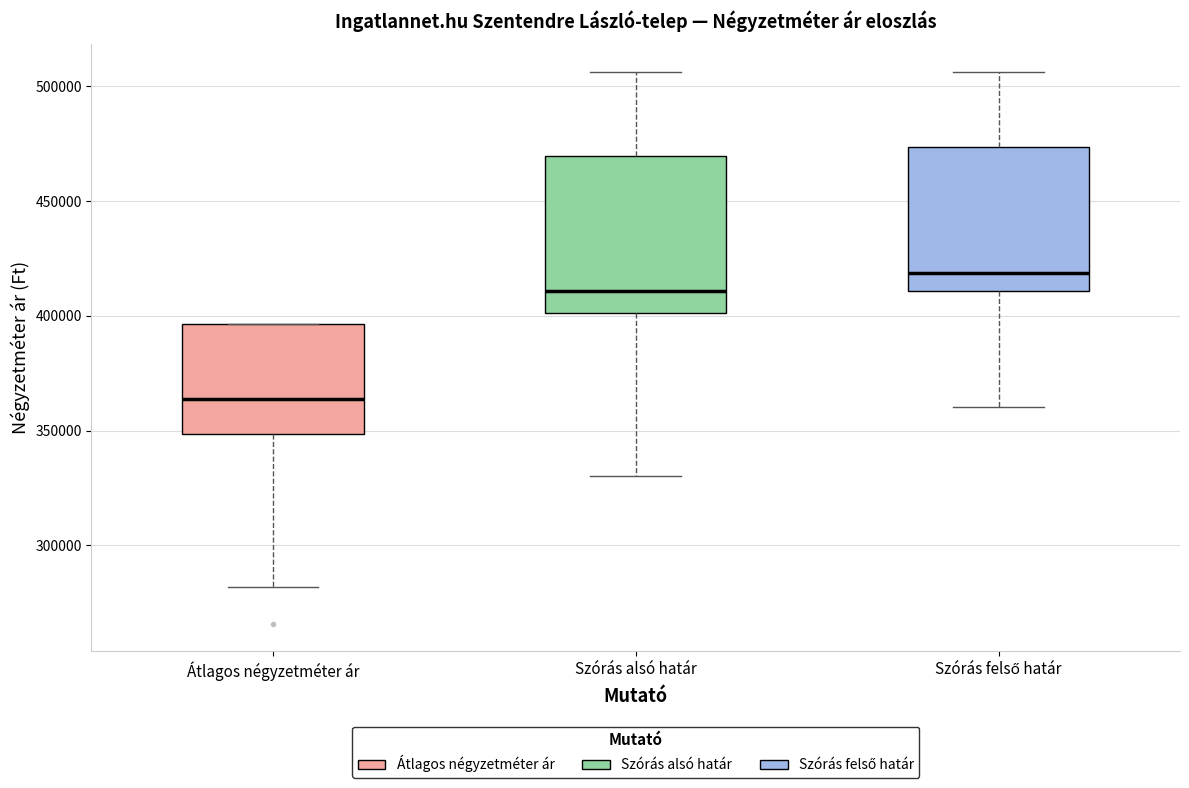

Which box has the highest median line?

Szórás felső határ